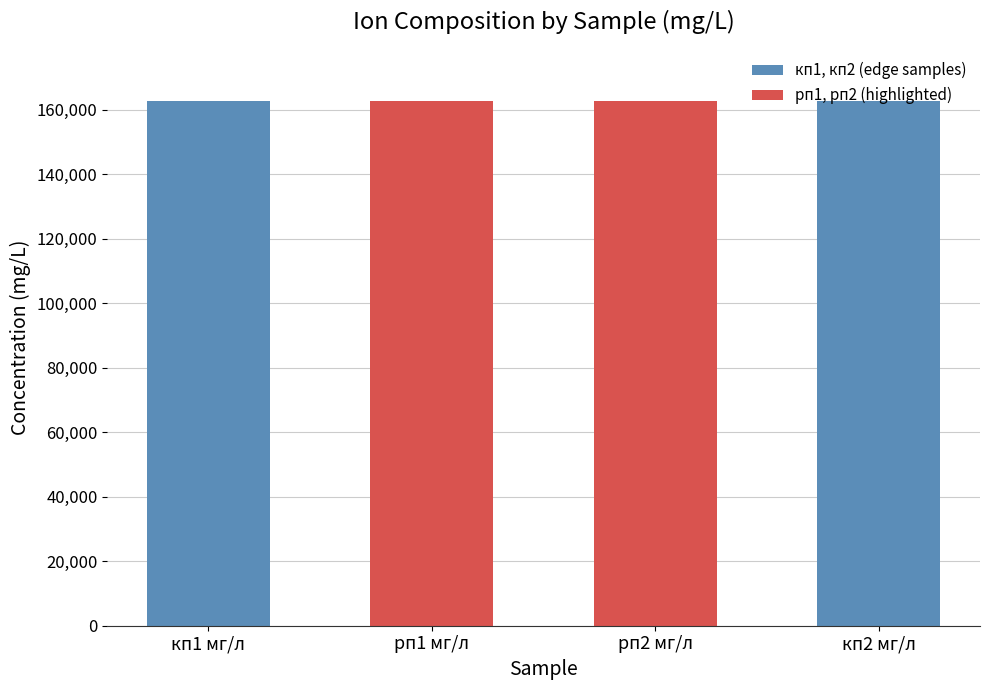

Where does the data first go above 162656?

кп1 мг/л